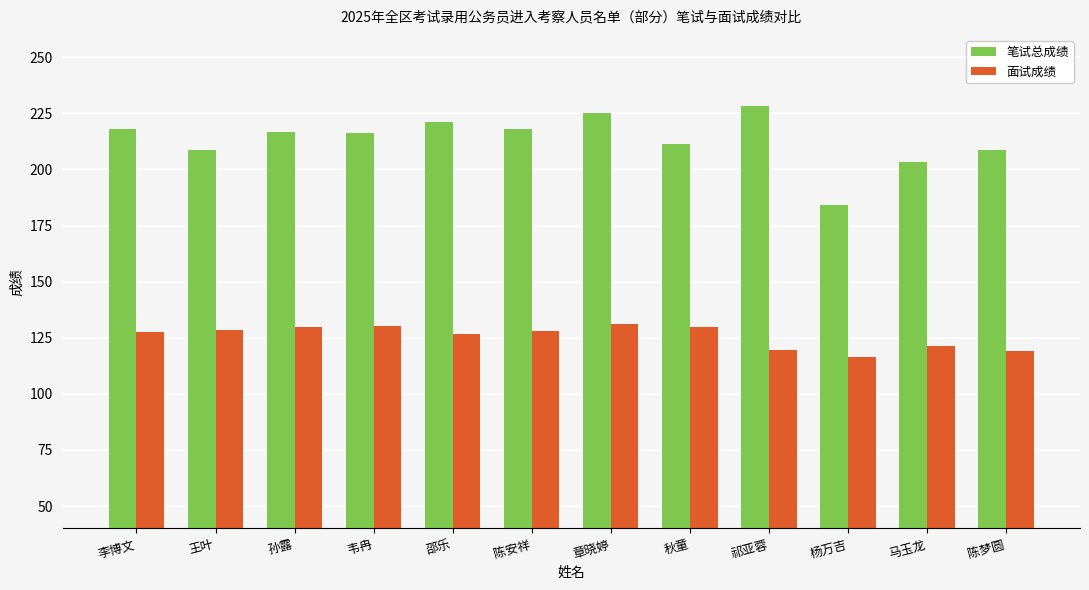

What is the average value of the 笔试总成绩 series?

213.4